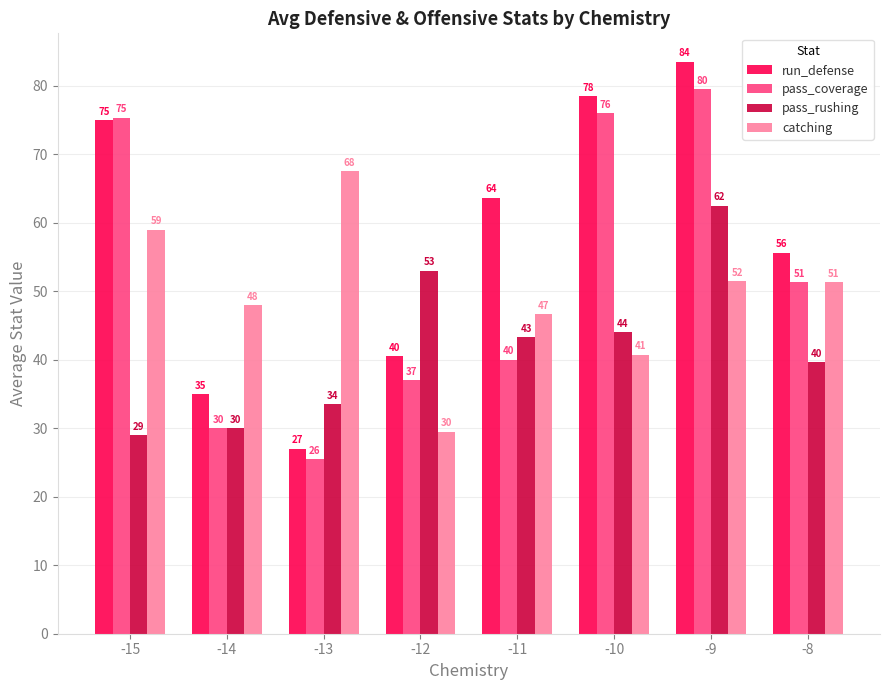

True or false: pass_rushing has a value of 39.7 at -8.

True